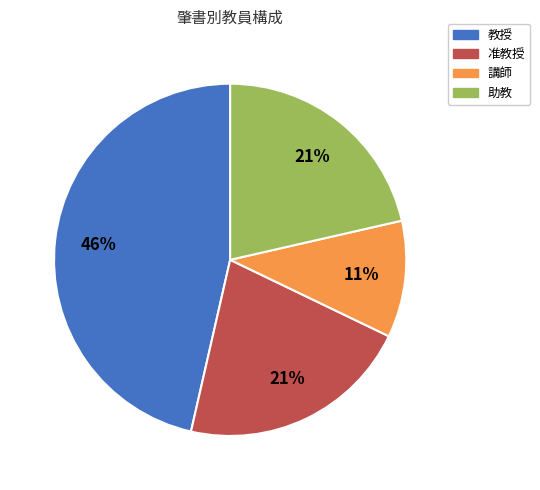

Between 准教授 and 講師, which is larger?

准教授